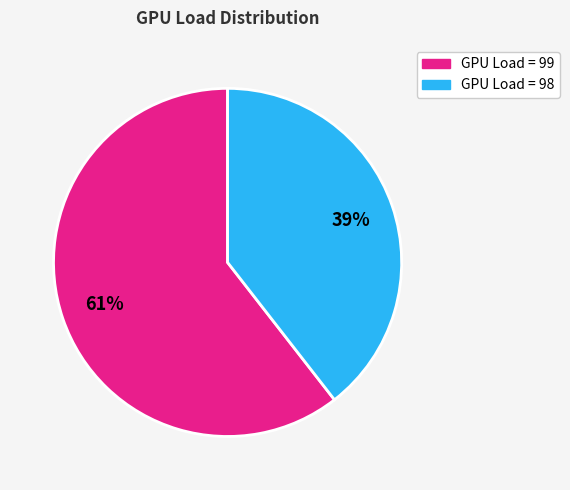

To the nearest percent, what is the average slice percentage?

50%